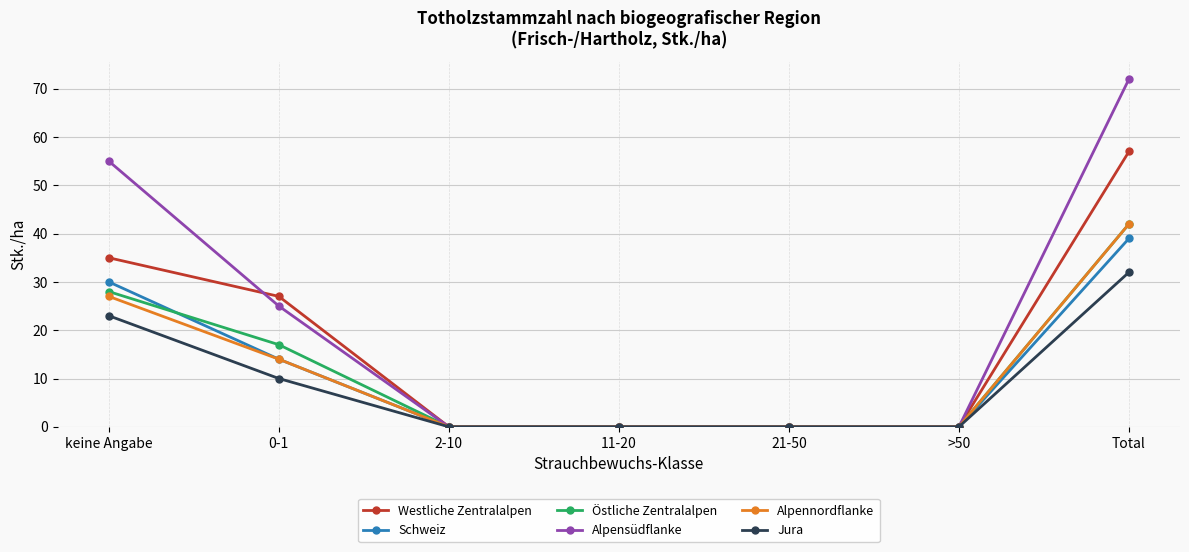

The value of Östliche Zentralalpen at 2-10 is 13. True or false?

False